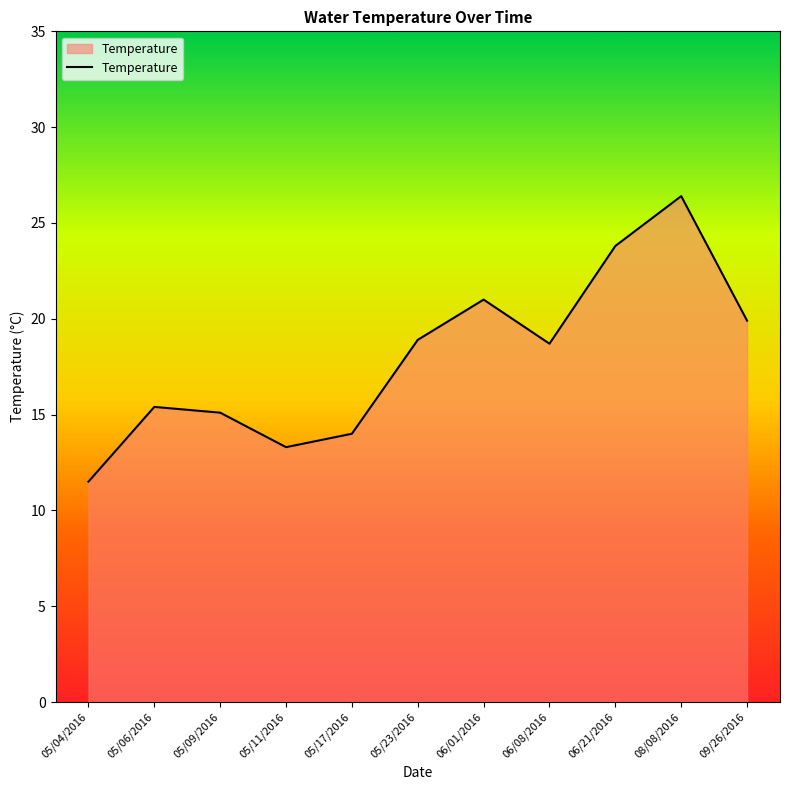

Reading left to right, list all the values displayed in this chart.

05/04/2016=11.5	05/06/2016=15.4	05/09/2016=15.1	05/11/2016=13.3	05/17/2016=14.0	05/23/2016=18.9	06/01/2016=21.0	06/08/2016=18.7	06/21/2016=23.8	08/08/2016=26.4	09/26/2016=19.9